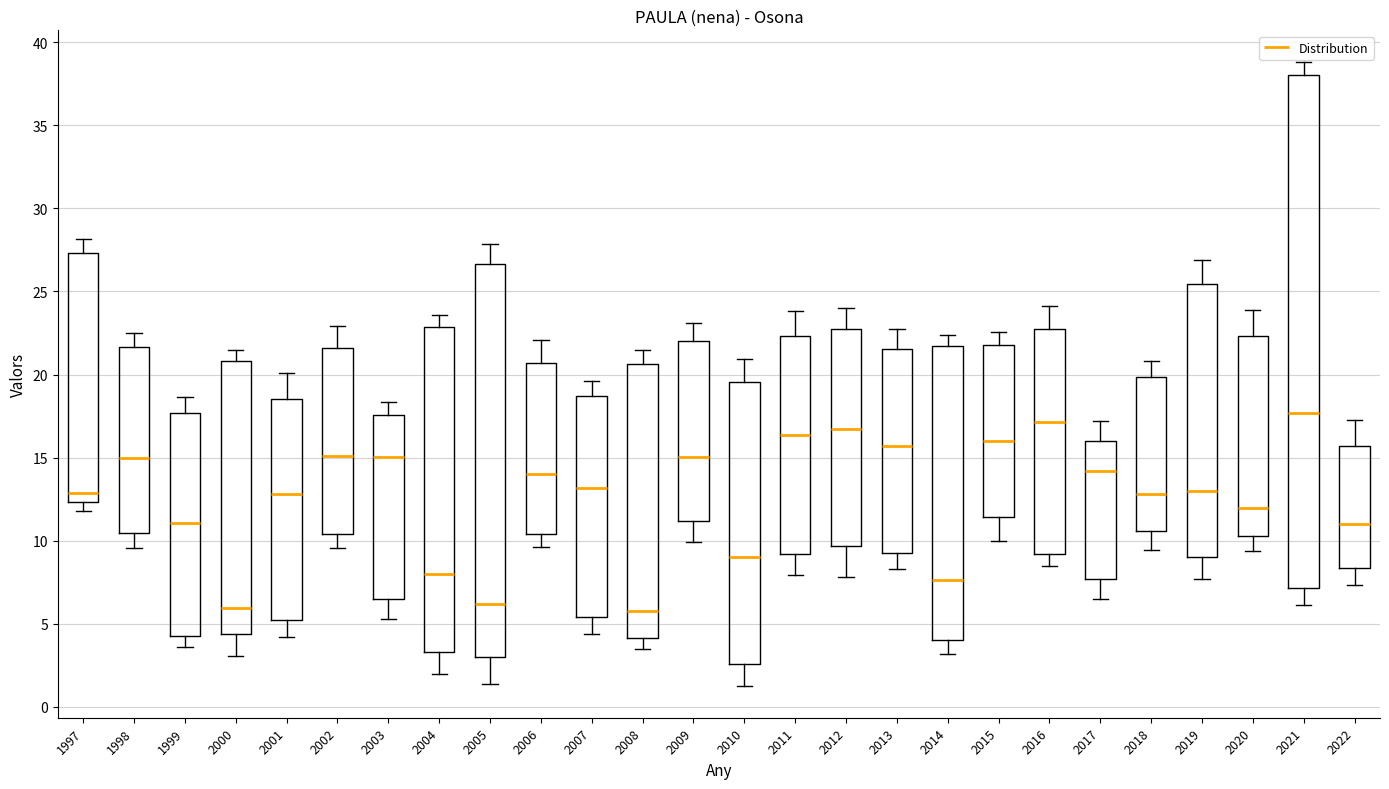

Comparing the boxes themselves (not the whiskers), which one is the tallest?

2021